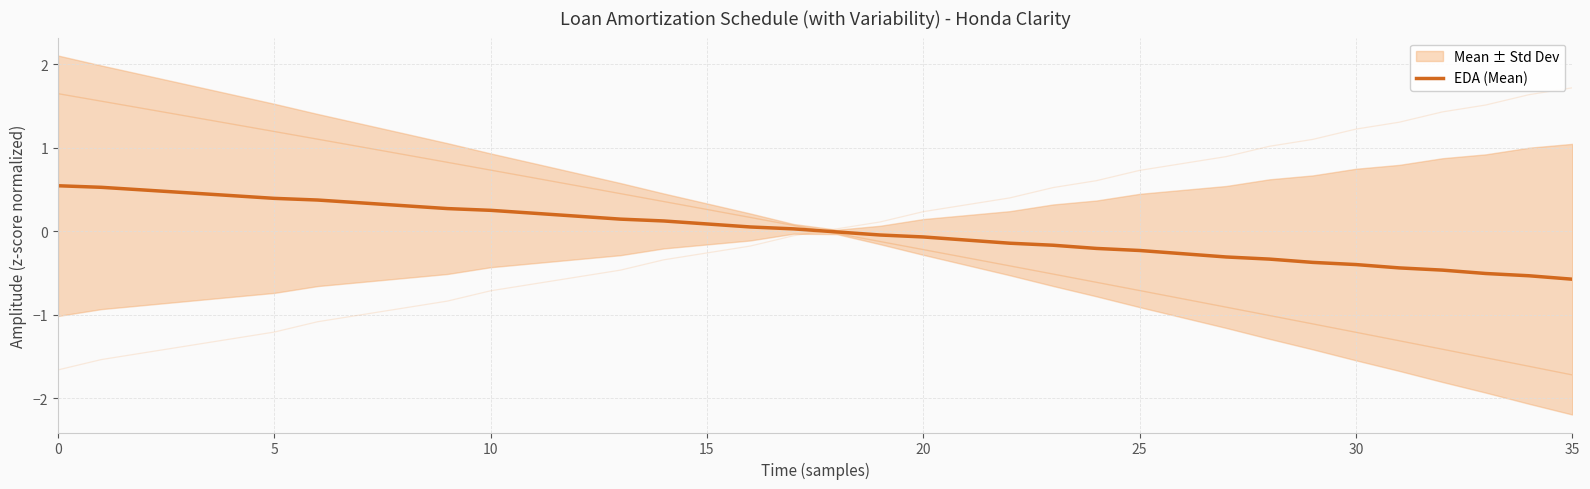

What is the highest value of the EDA (Mean) series?

0.5